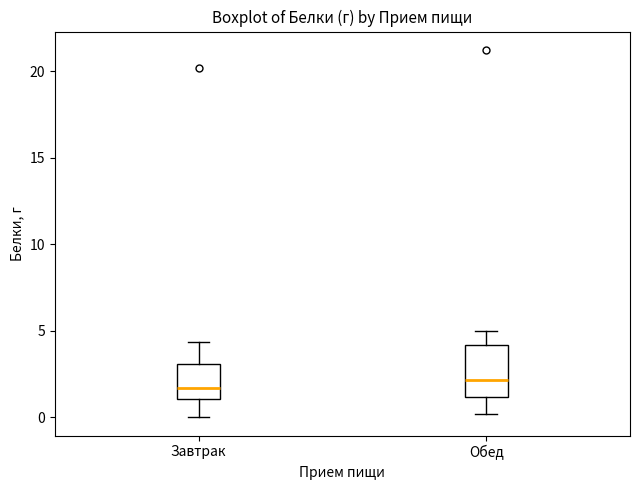

Reading left to right, read every box against the y-axis: the position of its median line, the range the box covers, and the ends of its whiskers. The values are not printed on the chart, so give them approximately, as read against the axis.

Завтрак: median 1.5, box 1.0 to 3.0, whiskers 0.0 to 4.5
Обед: median 2.0, box 1.0 to 4.0, whiskers 0.0 to 5.0